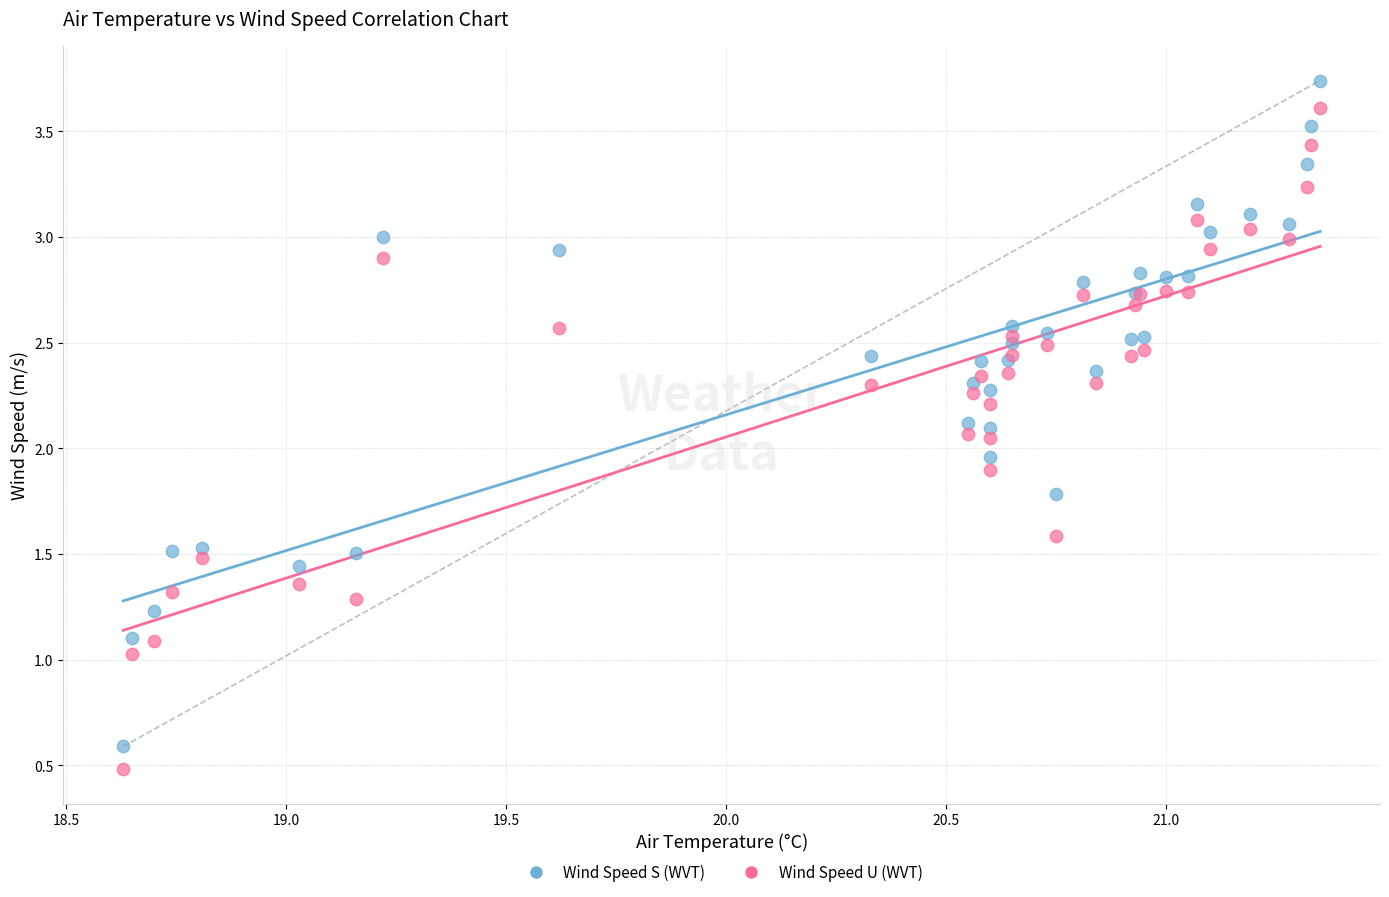

Which series has the largest Y range (max minus min)?

Wind Speed S (WVT)